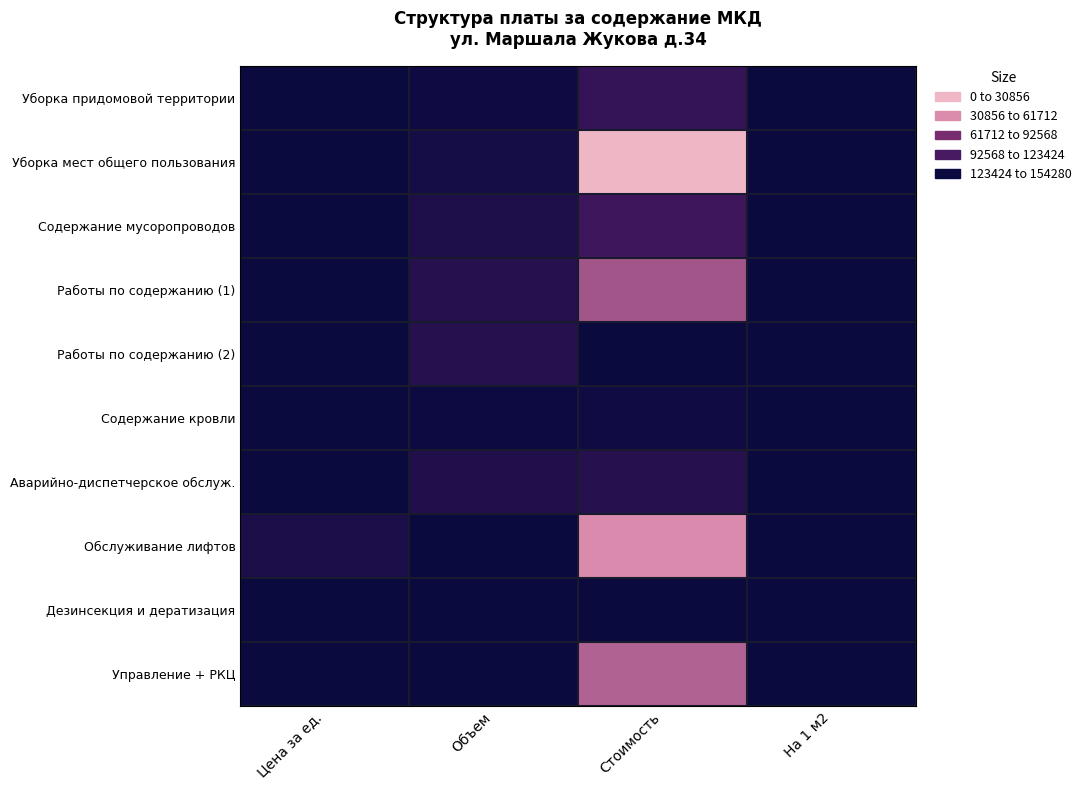

Reading left to right, what are all the values shown in this chart?

Уборка придомовой территории: Цена за ед.=8.2	Объем=3432.0	Стоимость=26654.0	На 1 м2=1.9
Уборка мест общего пользования: Цена за ед.=27.3	Объем=7553.5	Стоимость=154280.0	На 1 м2=10.8
Содержание мусоропроводов: Цена за ед.=2.4	Объем=13034.2	Стоимость=32311.0	На 1 м2=2.3
Работы по содержанию (1): Цена за ед.=4.6	Объем=17730.0	Стоимость=92924.0	На 1 м2=6.5
Работы по содержанию (2): Цена за ед.=2.1	Объем=17730.0	Стоимость=0.0	На 1 м2=0.0
Содержание кровли: Цена за ед.=2.0	Объем=2223.0	Стоимость=4430.0	На 1 м2=0.3
Аварийно-диспетчерское обслуж.: Цена за ед.=1.1	Объем=14872.3	Стоимость=17847.0	На 1 м2=1.2
Обслуживание лифтов: Цена за ед.=11325.0	Объем=10.0	Стоимость=115169.0	На 1 м2=8.1
Дезинсекция и дератизация: Цена за ед.=0.5	Объем=50.0	Стоимость=537.0	На 1 м2=0.0
Управление + РКЦ: Цена за ед.=14.0	Объем=0.0	Стоимость=99327.0	На 1 м2=7.0